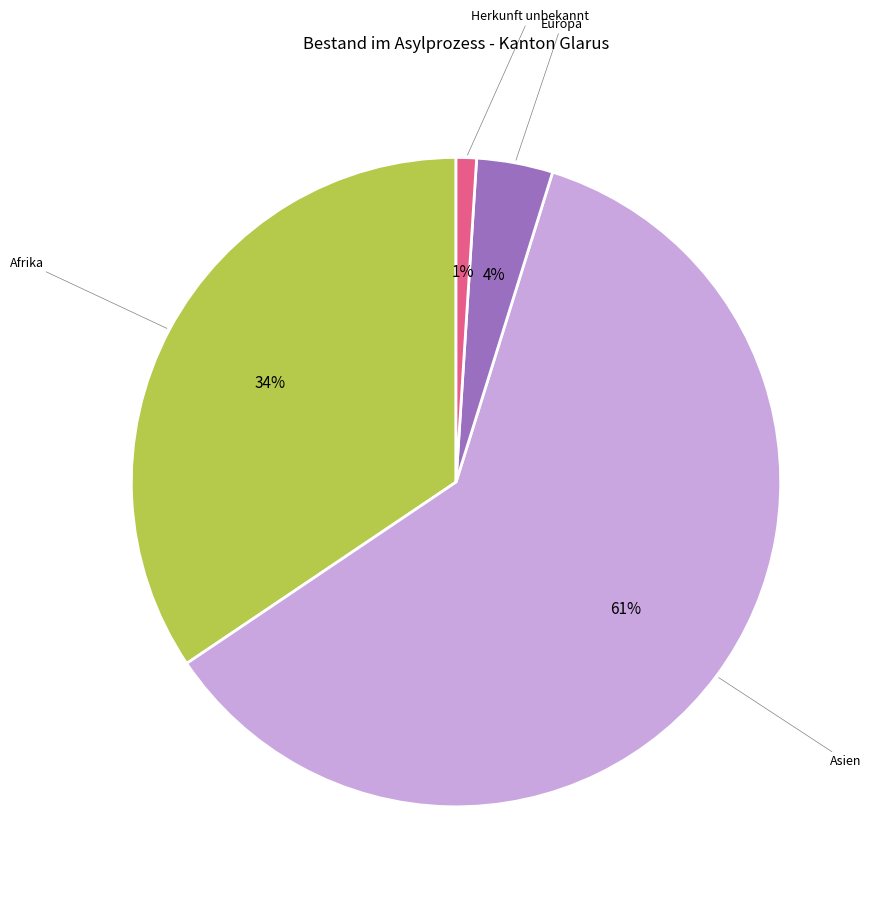

To the nearest percent, what is the average slice percentage?

25%